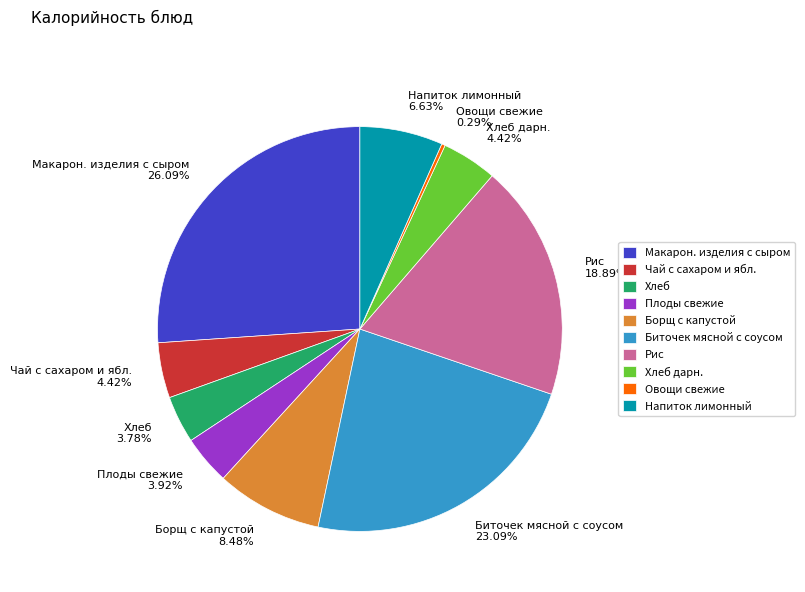

How many slices are in this pie chart?

10